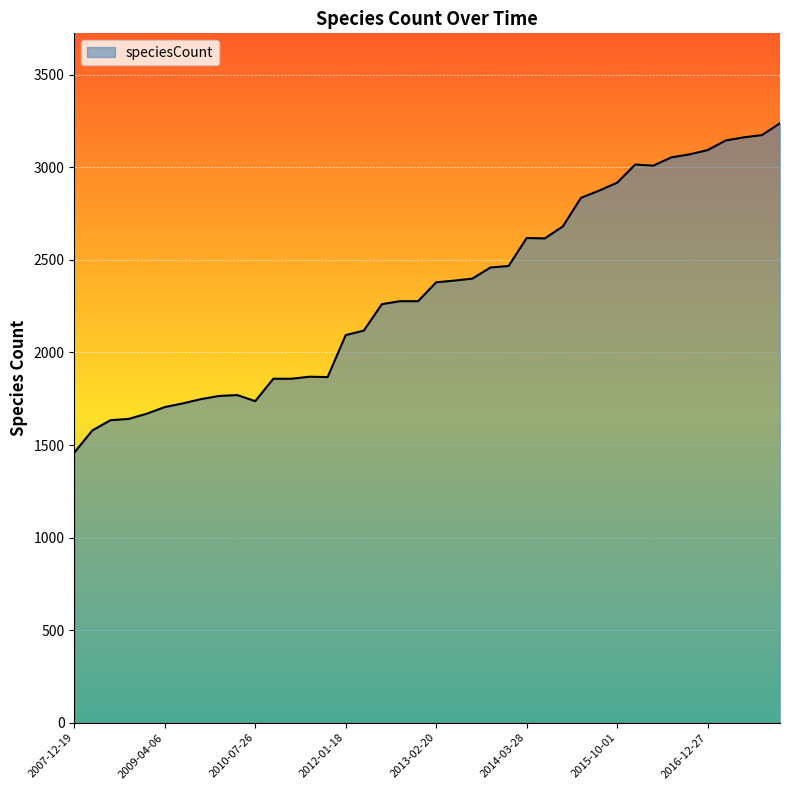

What is the difference between the maximum and minimum values?

1779